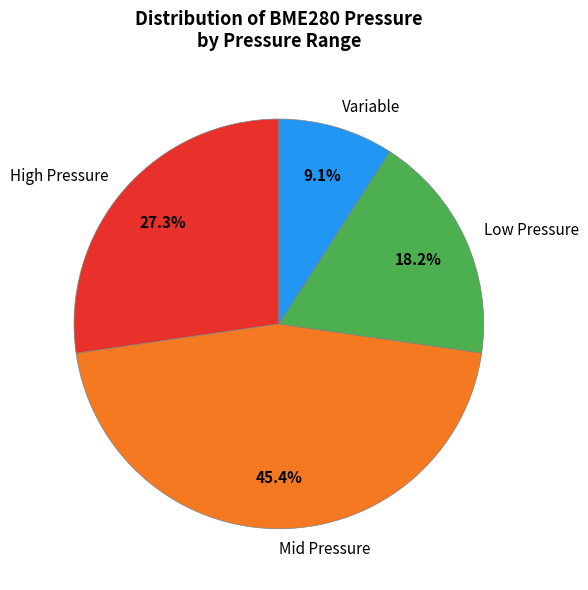

What is the ratio of the value at High Pressure to the value at Mid Pressure?

0.6